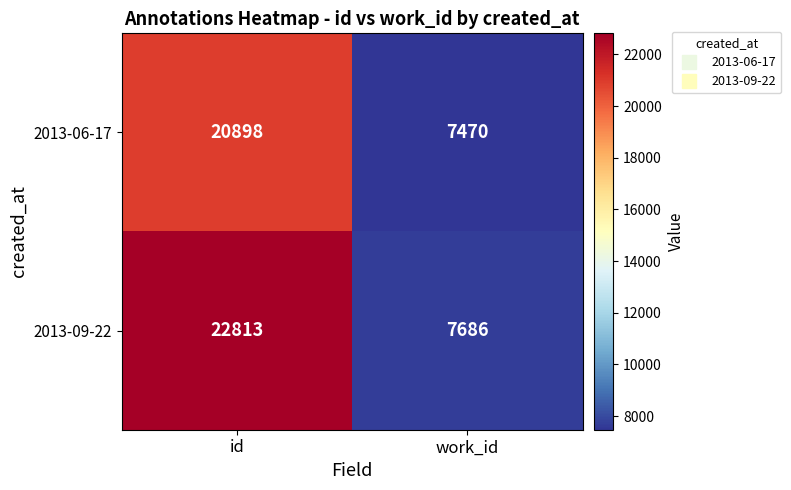

At how many categories does at least one series exceed 10395?

1